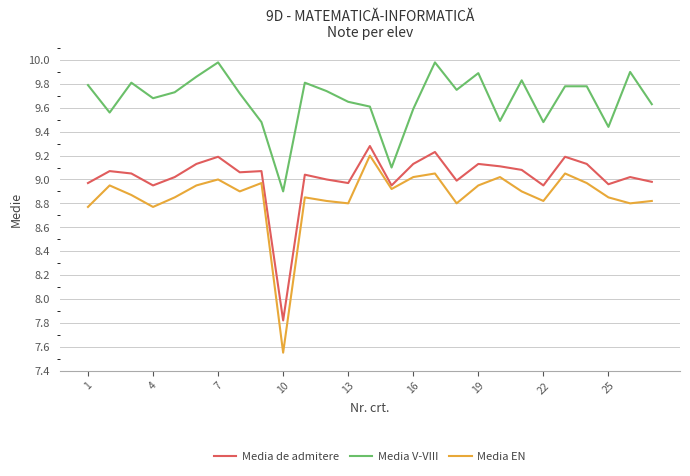

Is this an area chart (filled region under the line)?

No